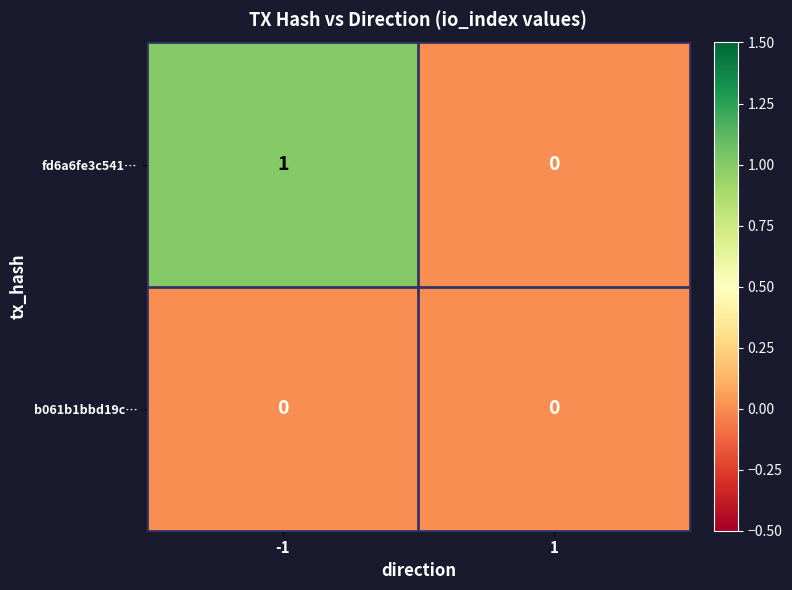

List the series in order of their overall mean, highest first.

fd6a6fe3c541…, b061b1bbd19c…